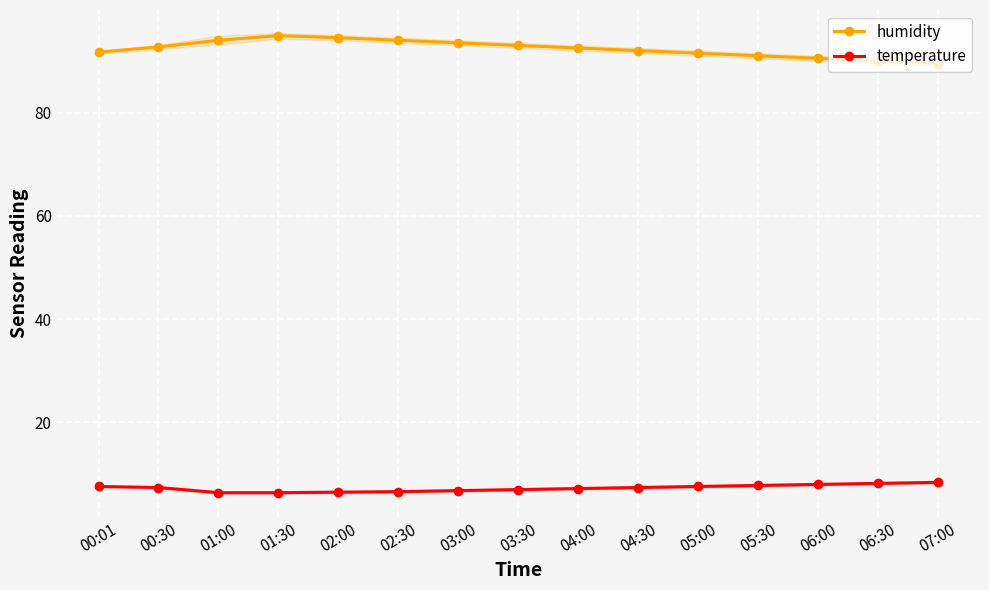

What is the spread (max minus min) of values at 06:30?

81.8